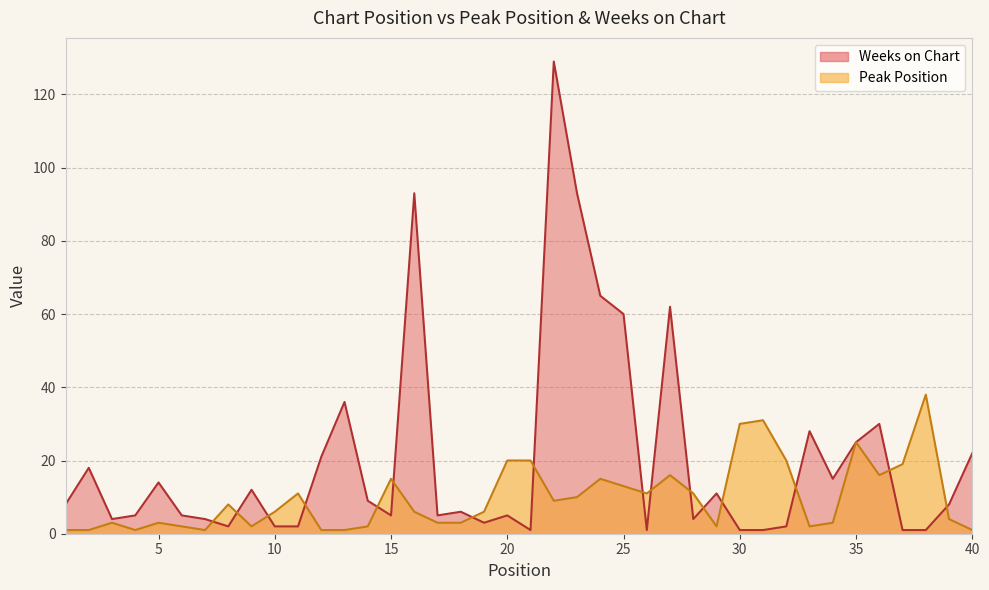

What is the difference between the second highest and second lowest values in the Weeks on Chart series?

92